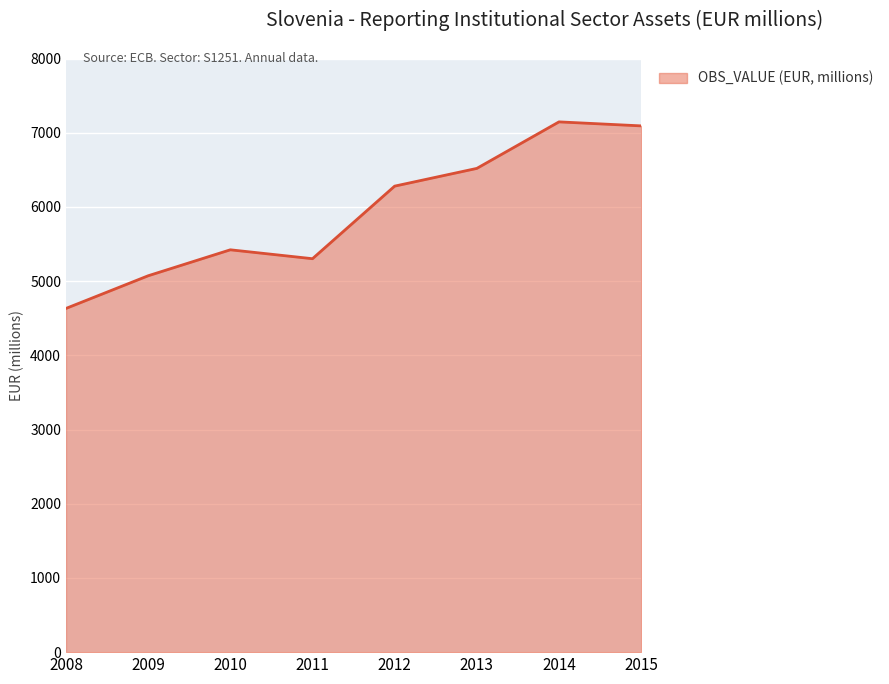

What is the average value?

5933